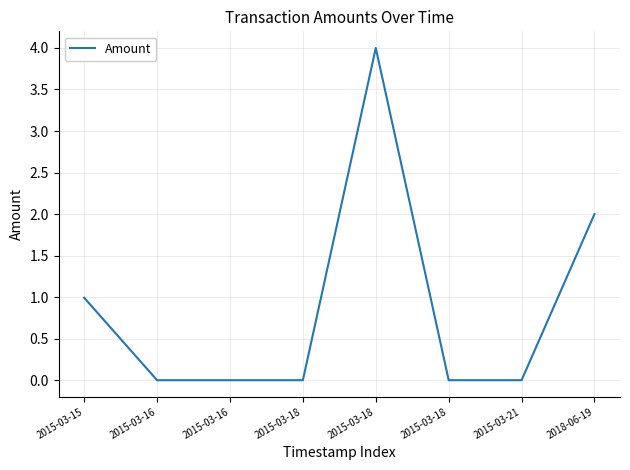

Does the chart have visible grid lines?

Yes